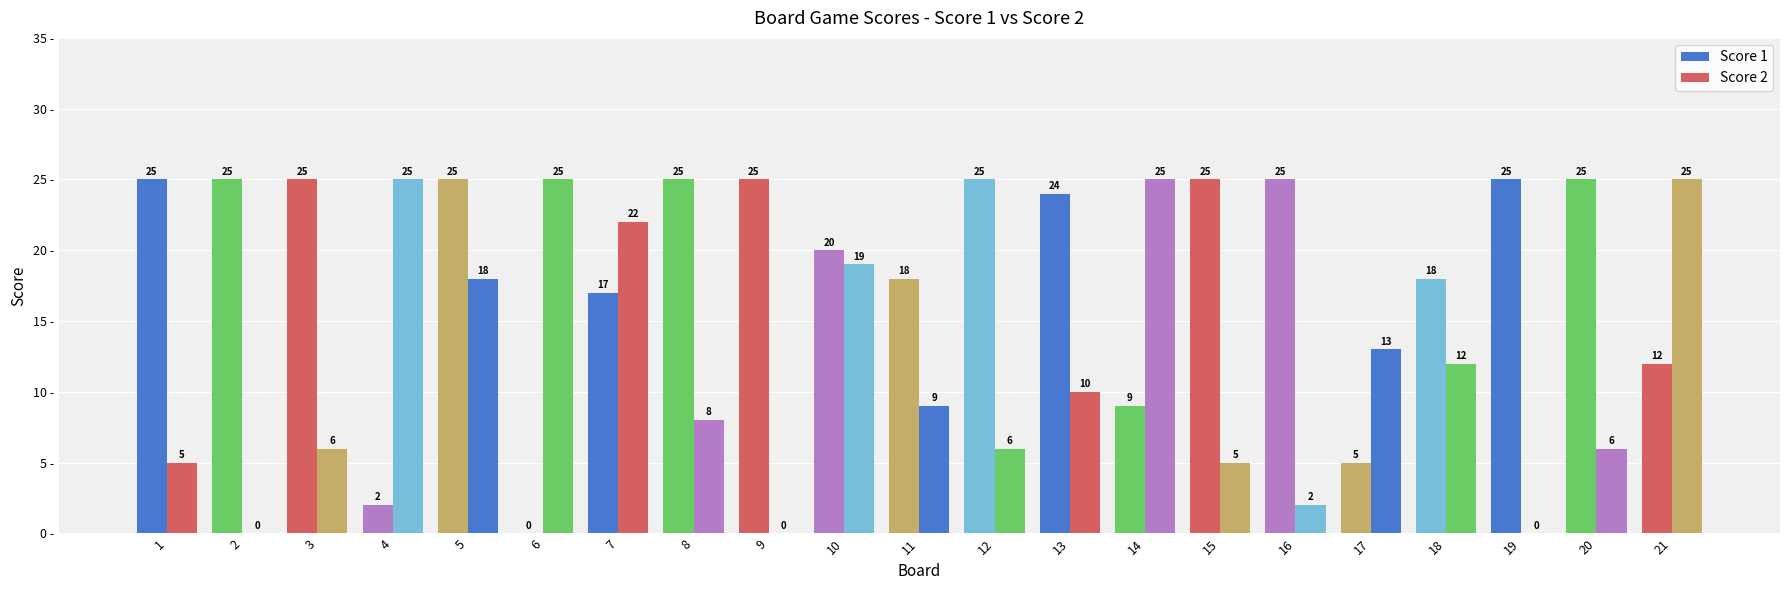

How many series are shown in this chart?

2